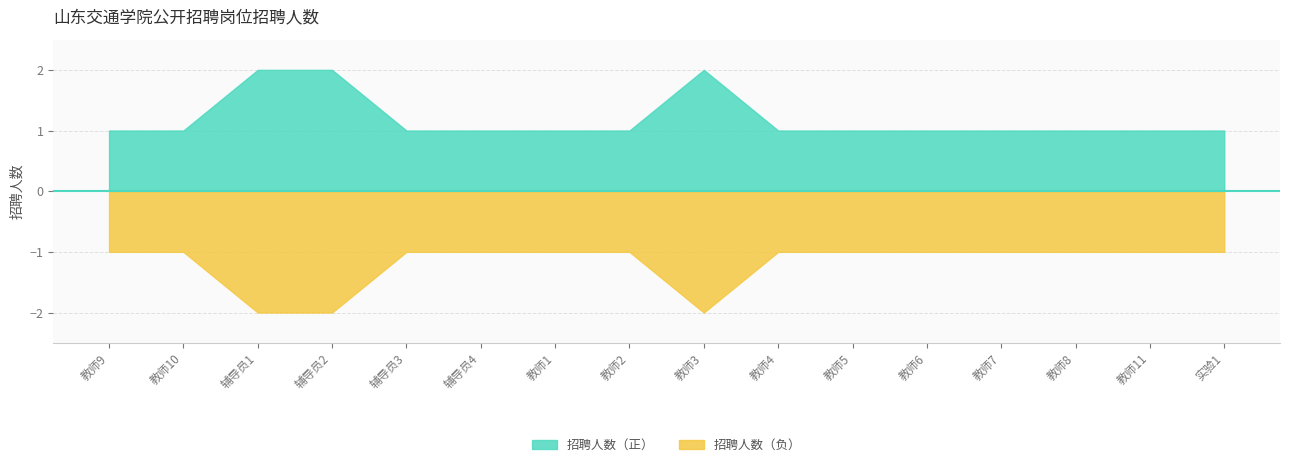

What is the ratio of the value at 教师1 to the value at 教师6?

1.0